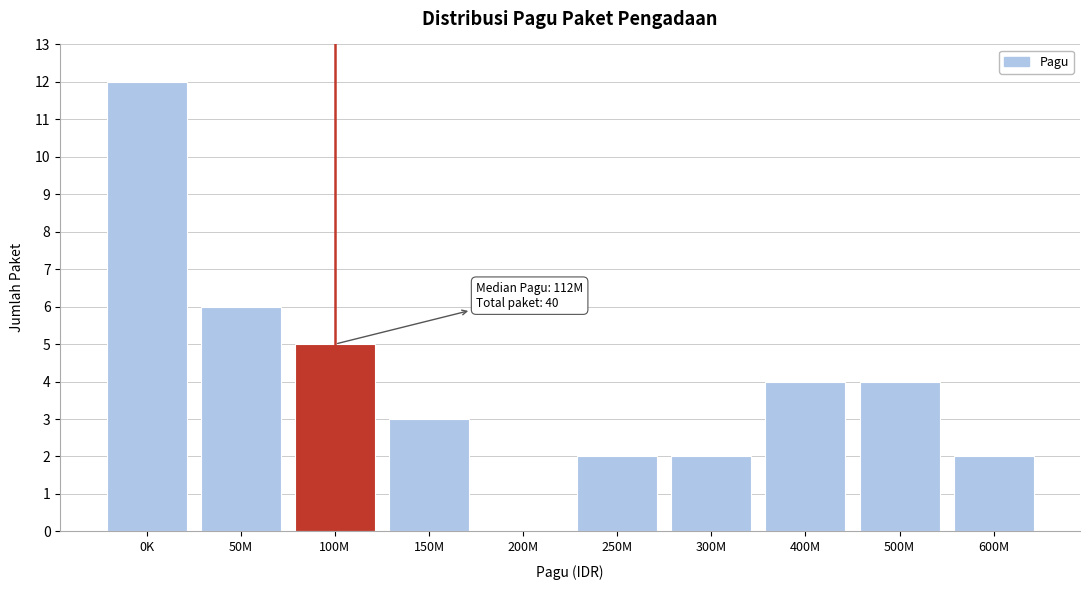

Reading right to left, extract all data points from this chart.

600M=2	500M=4	400M=4	300M=2	250M=2	200M=0	150M=3	100M=5	50M=6	0K=12